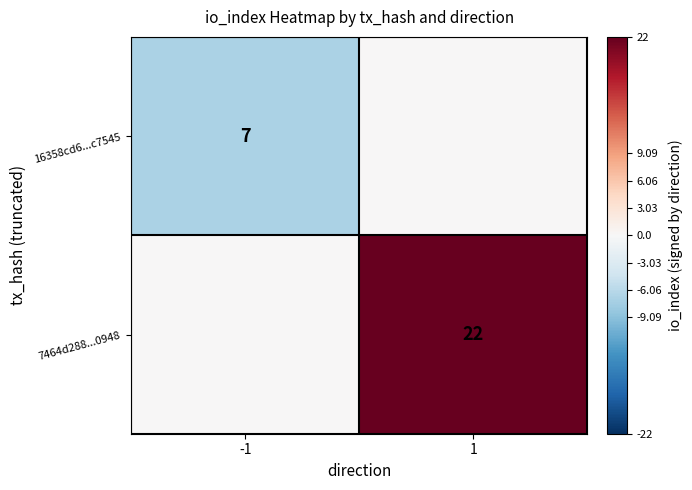

The 7464d288...0948 series shows 22 at 1. True or false?

True